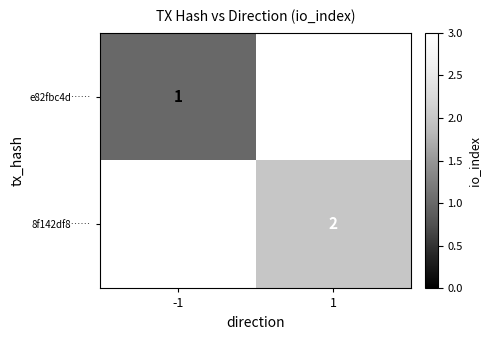

What is the greatest value displayed?

2